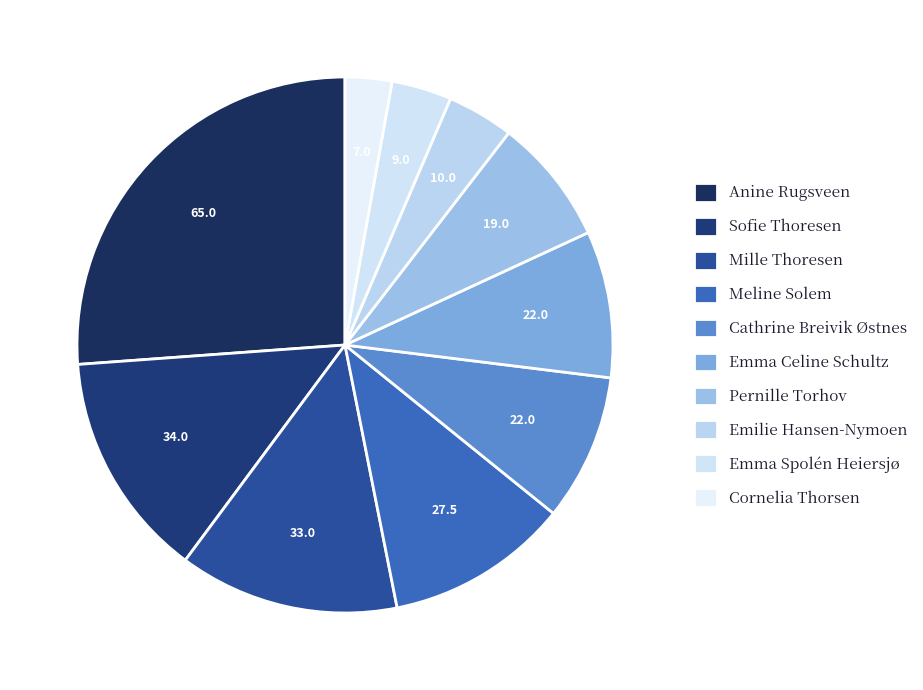

Does Mille Thoresen represent more than half of the total?

No